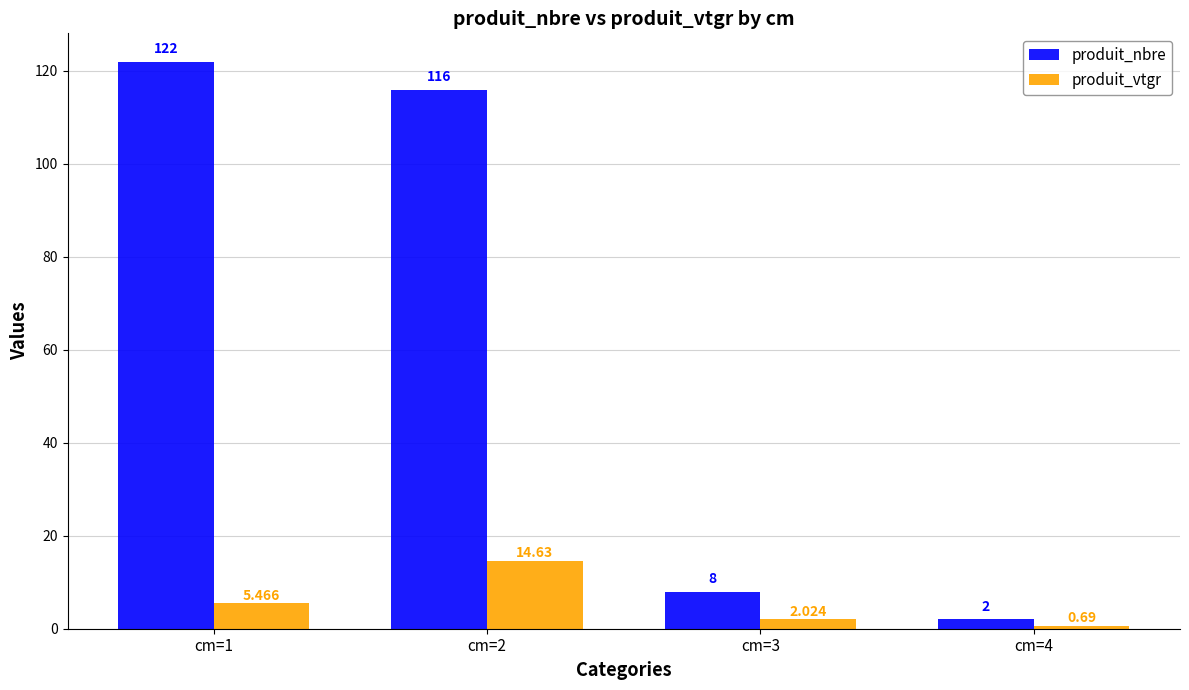

Is the value of produit_vtgr at cm=1 greater than the value of produit_nbre at cm=3?

No